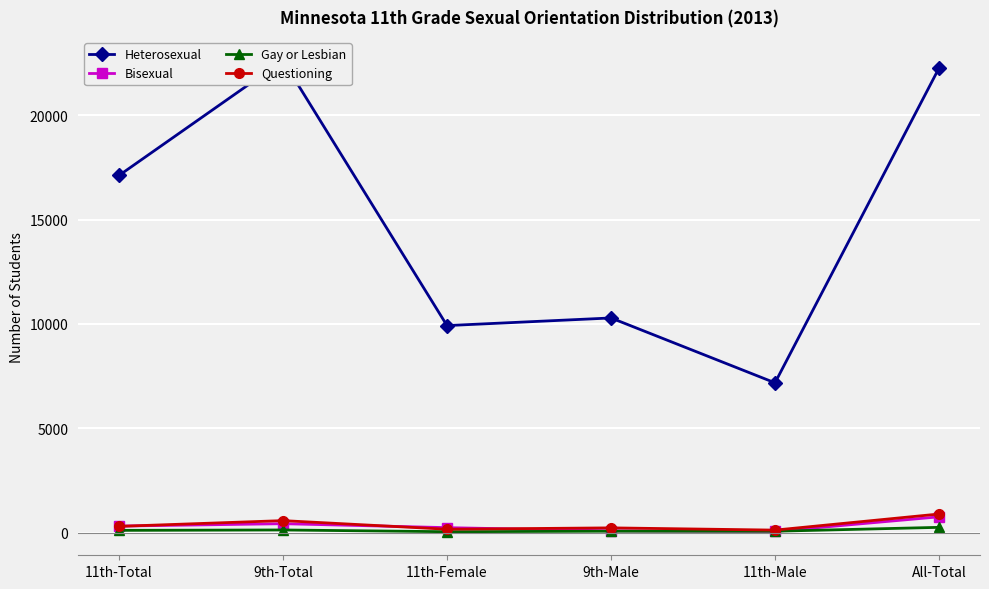

List the series in order of their peak value, lowest first.

Gay or Lesbian, Bisexual, Questioning, Heterosexual